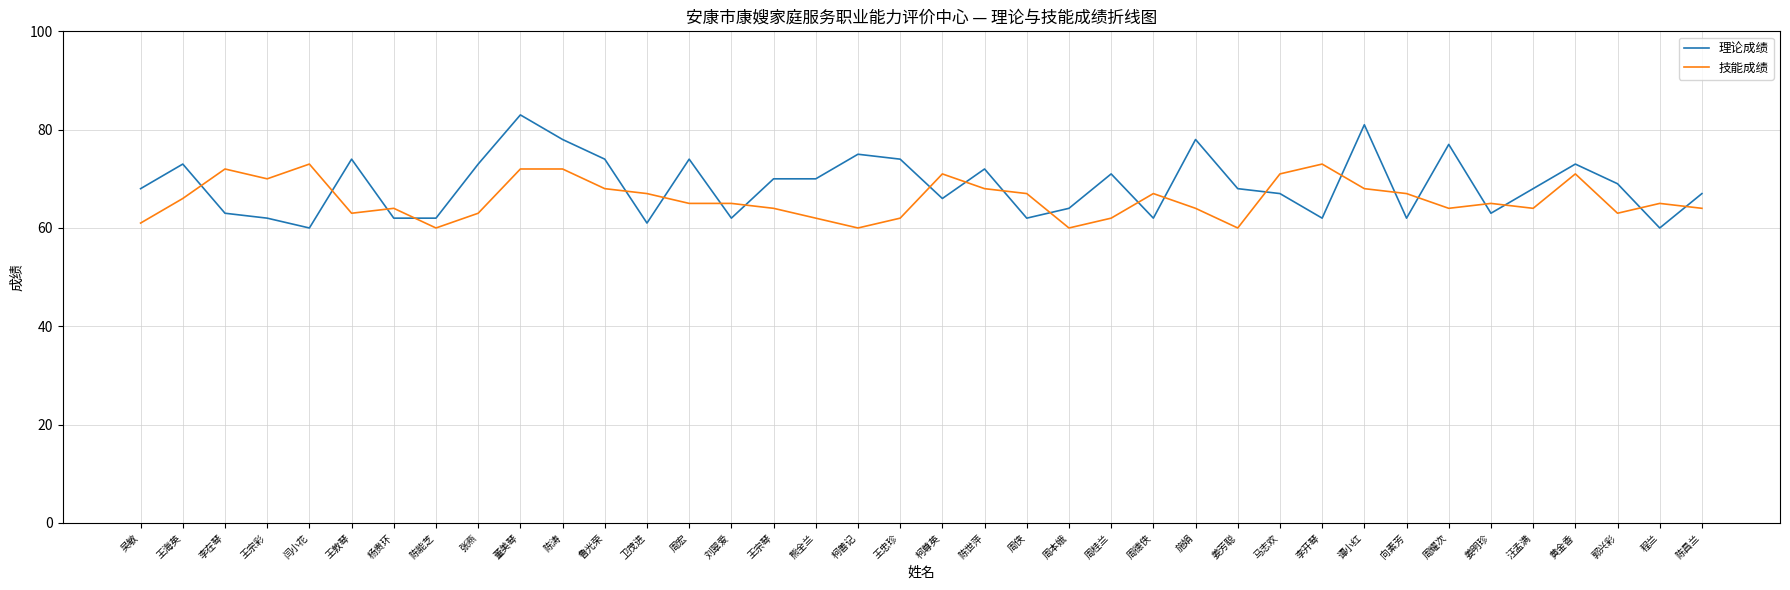

What is the difference between the 理论成绩 values at 刘翠爱 and 吴敏?

6